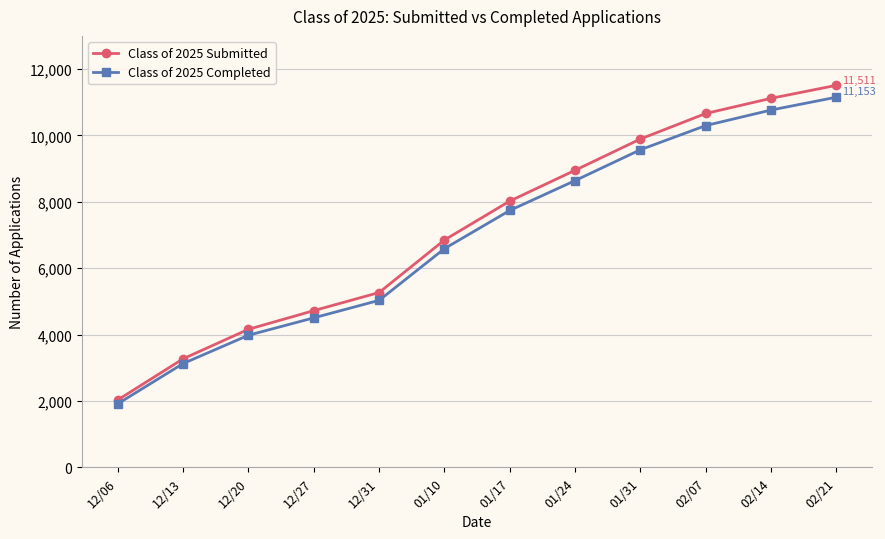

The value of Class of 2025 Submitted at 01/24 is 8951. True or false?

True